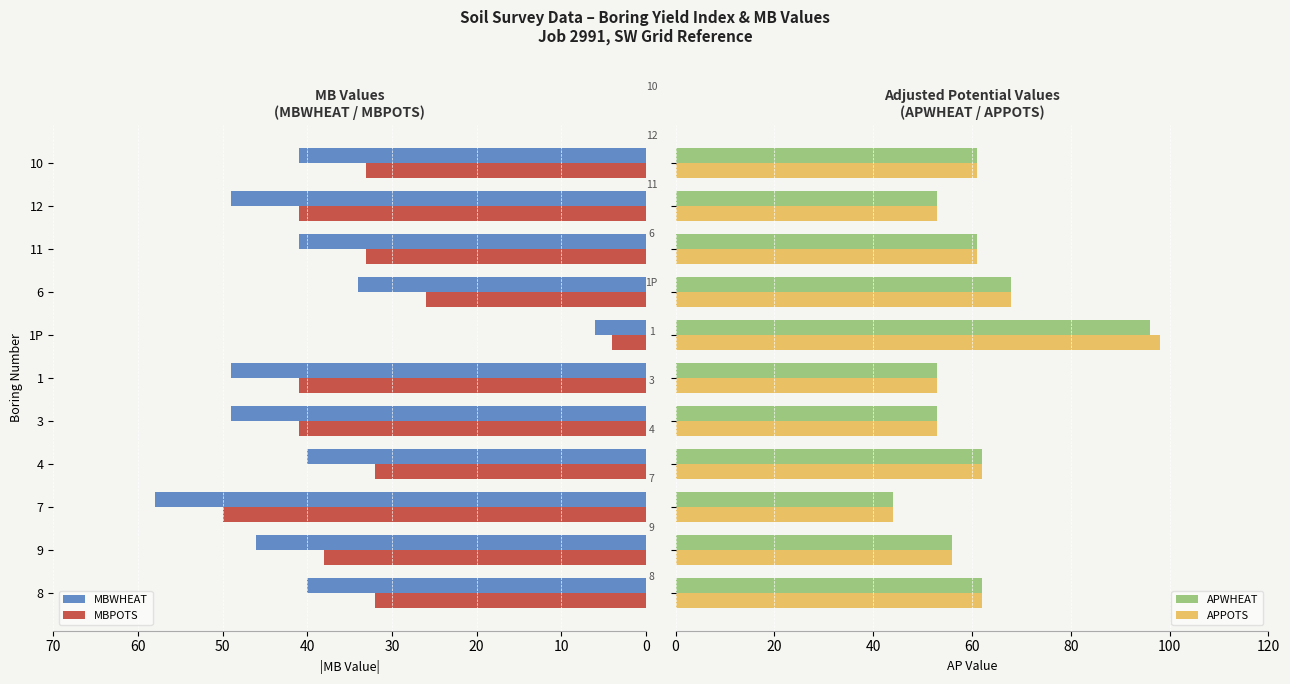

The MBPOTS series shows 26 at 6. True or false?

True